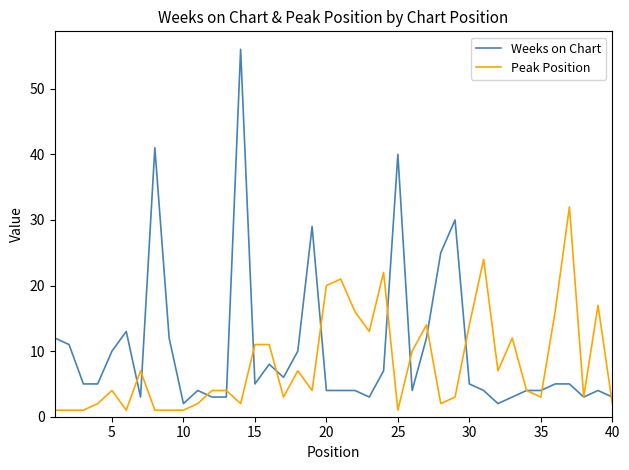

What is the greatest value displayed?

56